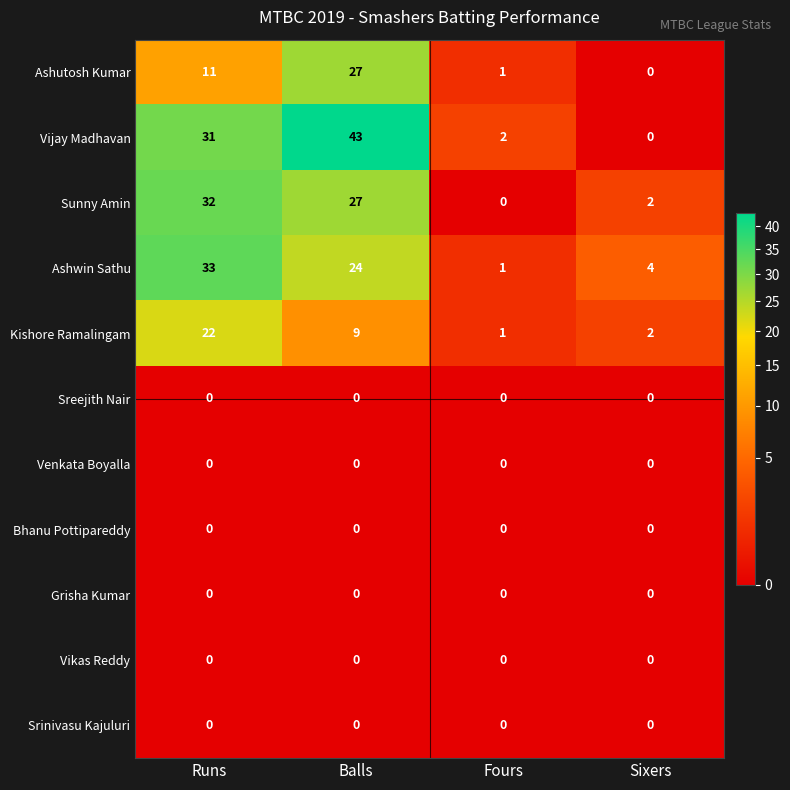

Rank the categories by Ashwin Sathu value from lowest to highest.

Fours, Sixers, Balls, Runs